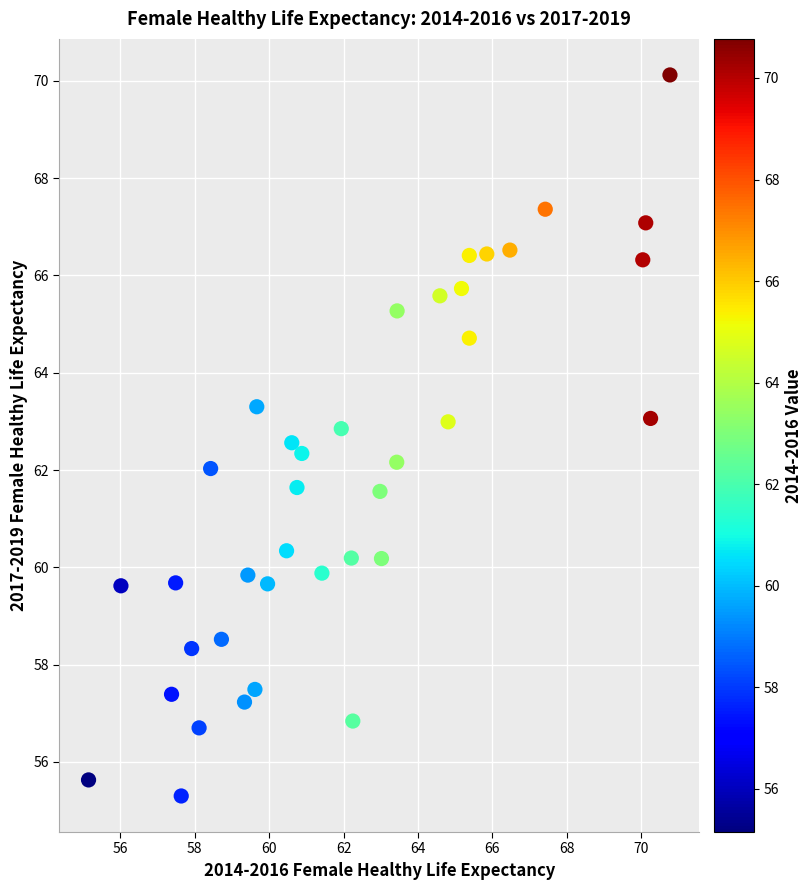

What is the range of Y values (max minus min)?

14.8